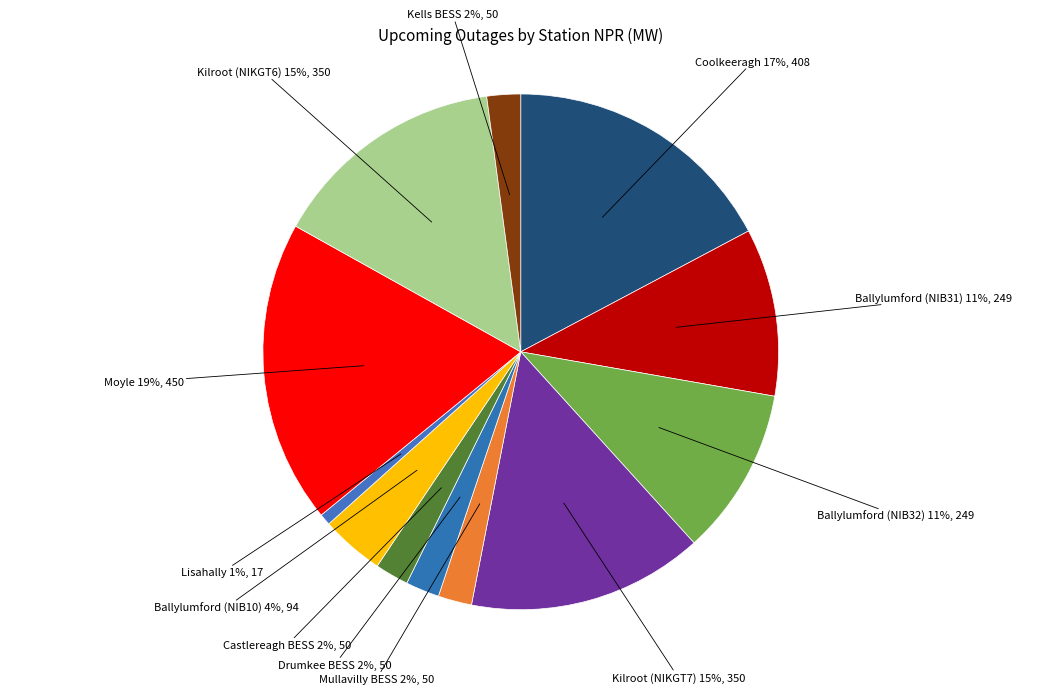

Rank the categories by value from lowest to highest.

Lisahally, Mullavilly BESS, Drumkee BESS, Castlereagh BESS, Kells BESS, Ballylumford (NIB10), Ballylumford (NIB31), Ballylumford (NIB32), Kilroot (NIKGT7), Kilroot (NIKGT6), Coolkeeragh, Moyle